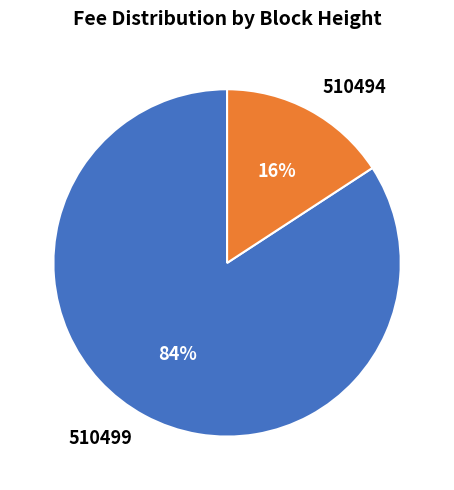

How many segments does this pie chart have?

2